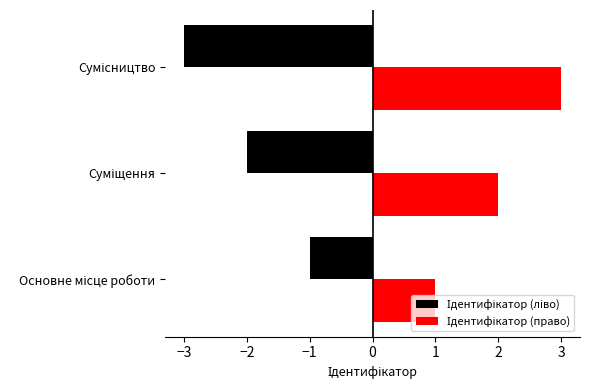

What is the maximum value shown in the chart?

3